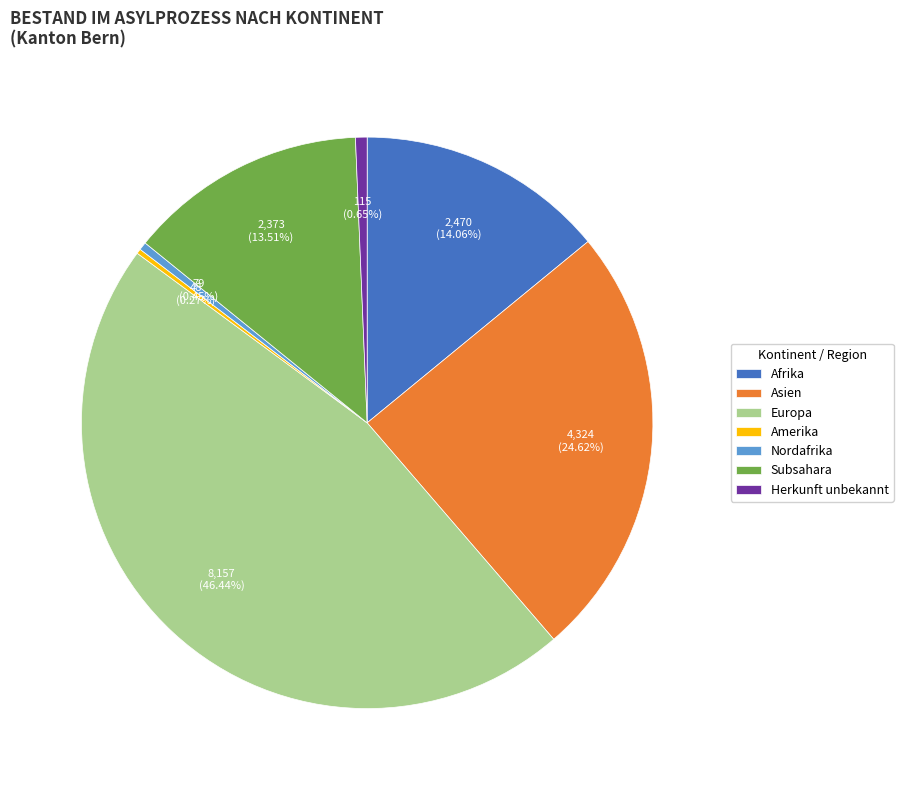

Which category has the biggest portion of the pie?

Europa